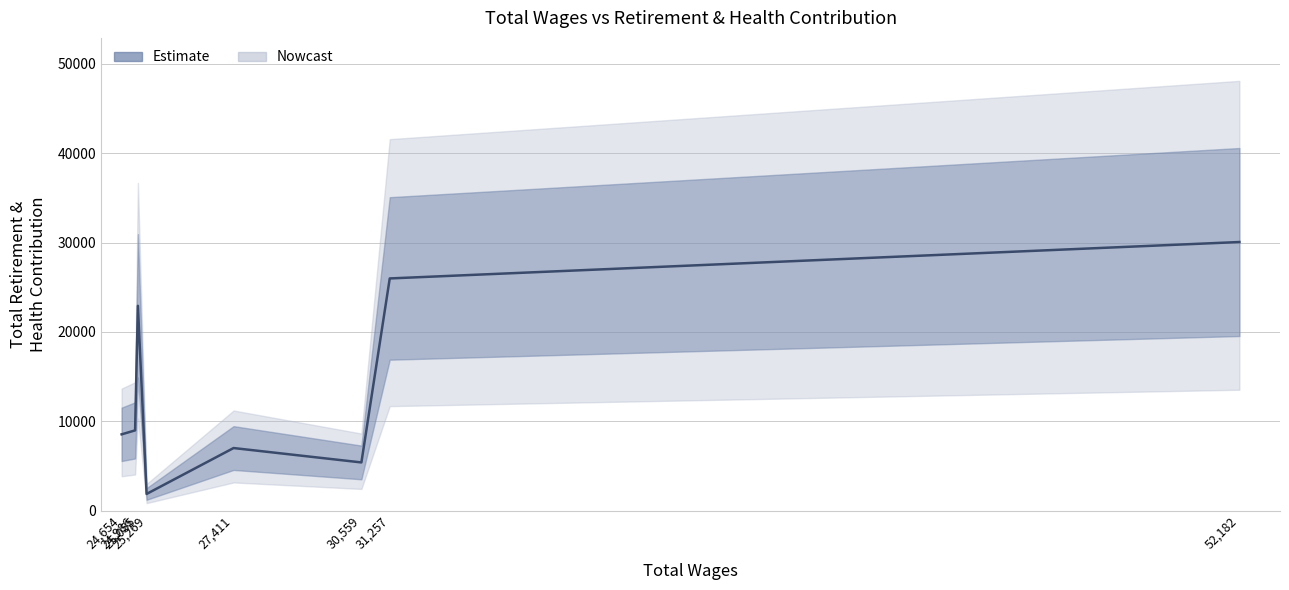

How many interior local valleys (lower than both neighbors) does the data have?

2